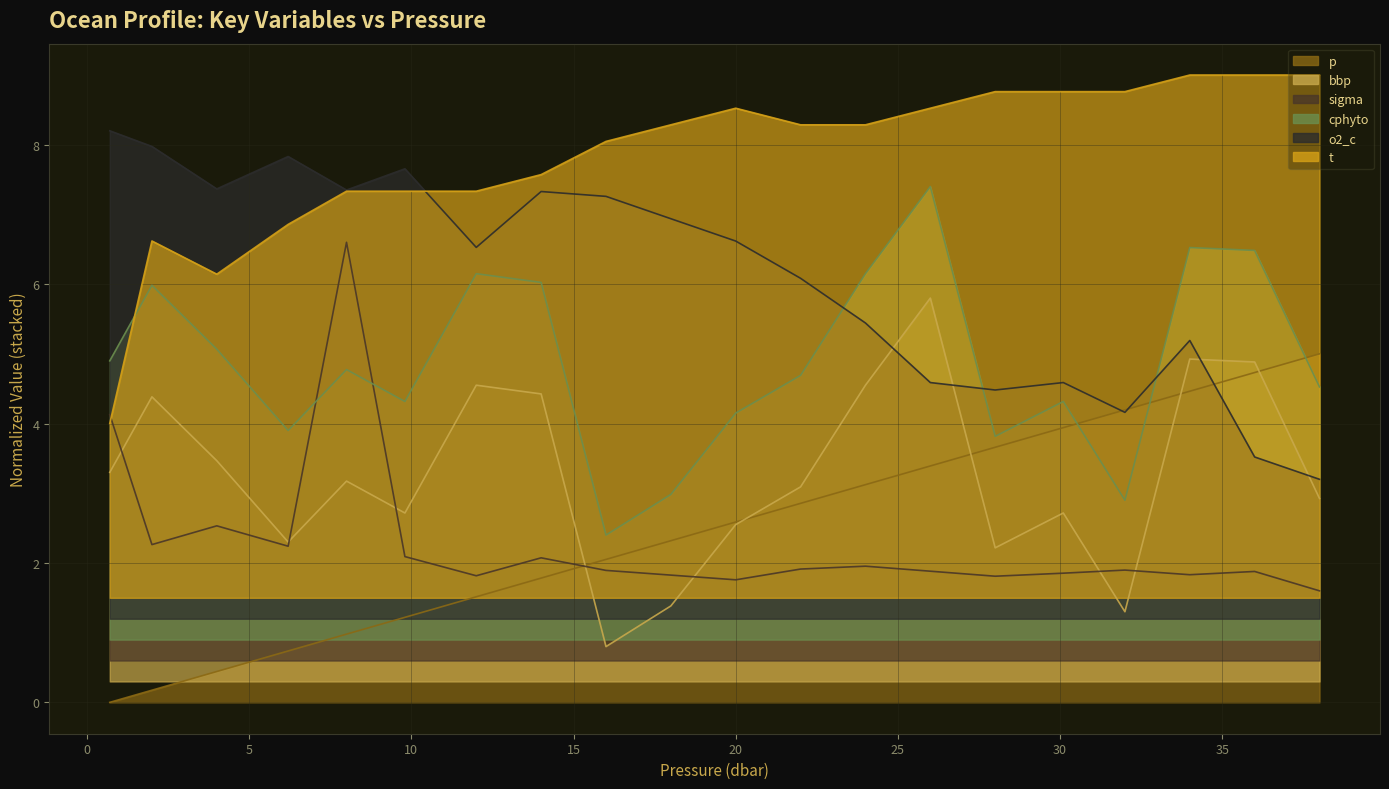

At how many categories does at least one series exceed 4?

20